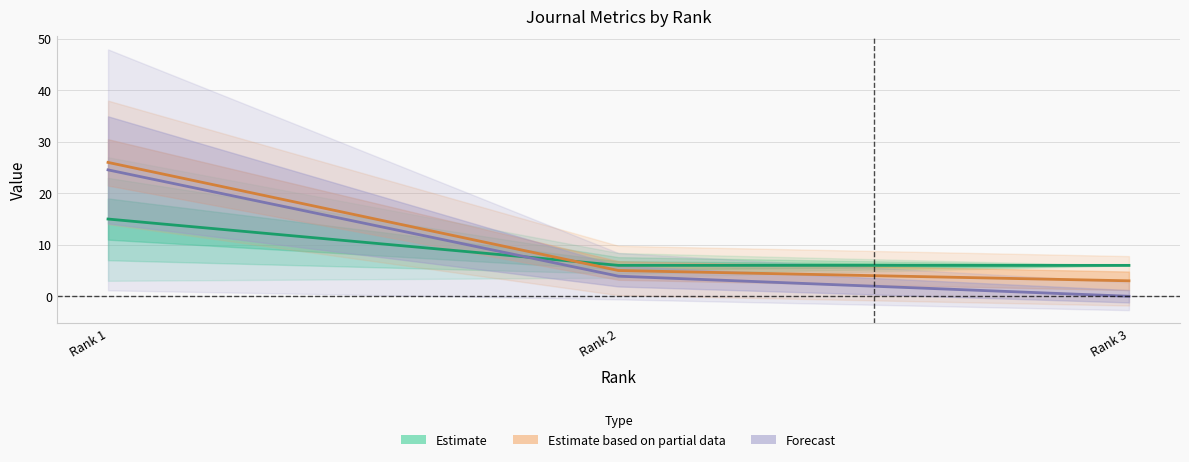

Between Rank 3 and Rank 1, which is larger?

Rank 1